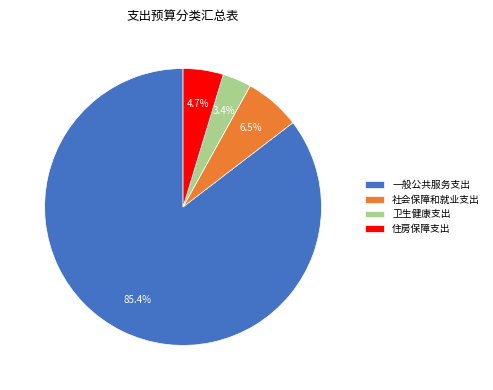

To the nearest percent, what is the average slice percentage?

25%